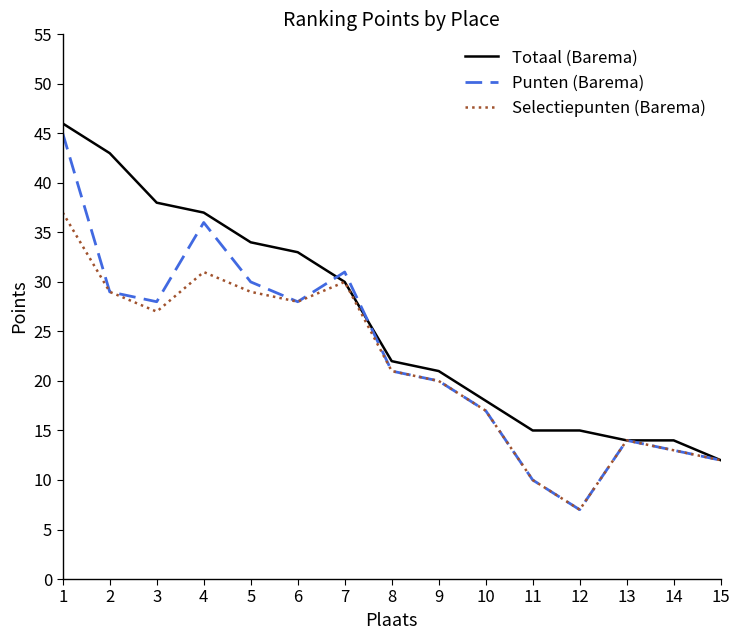

Where is the first local minimum for Punten (Barema)?

3